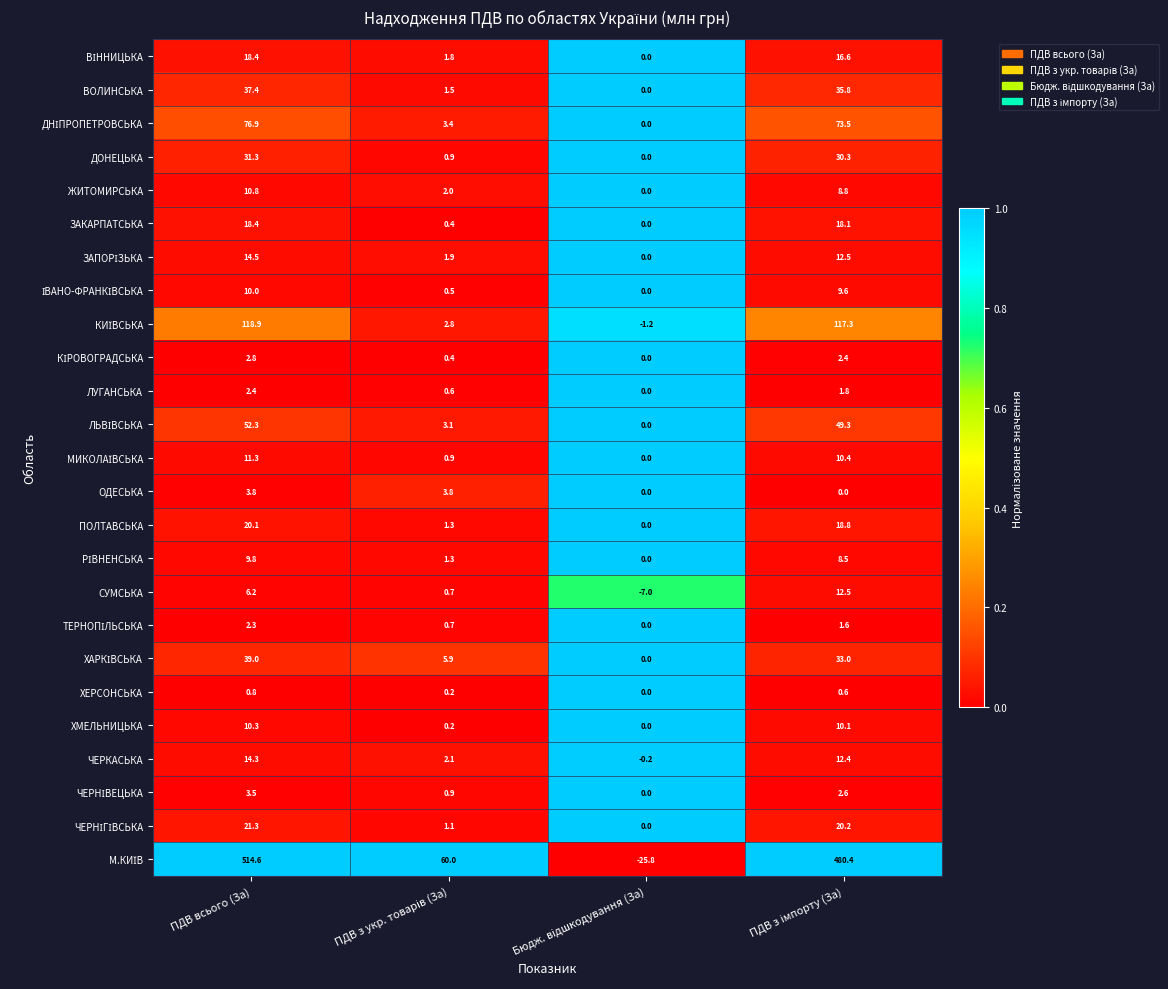

What is the average value of the ДОНЕЦЬКА series?

15.6